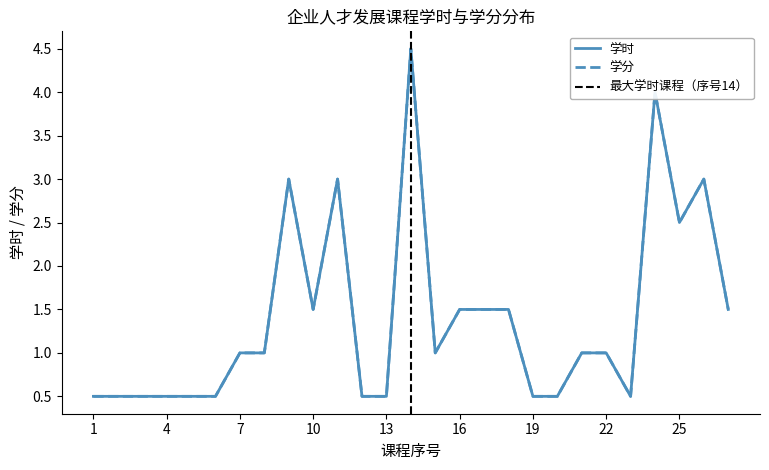

Which series has the largest range (max minus min)?

学时